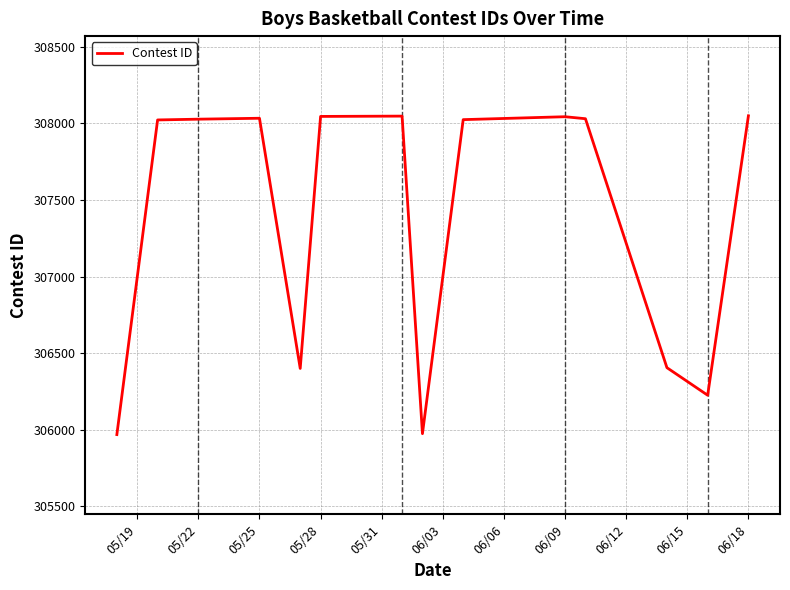

What is the greatest value displayed?

308050